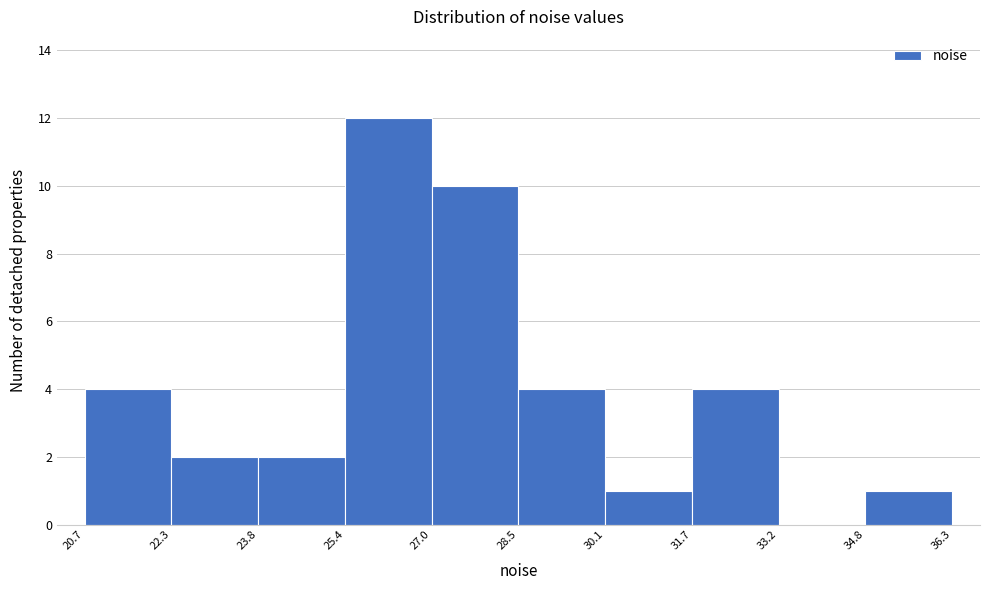

Reading left to right, transcribe this chart: for each bar, give the range it covers on the x-axis and its height. The values are not printed on the chart, so give them approximately, as read against the axis.

20.7 to 22.3: 4
22.3 to 23.8: 2
23.8 to 25.4: 2
25.4 to 27.0: 12
27.0 to 28.5: 10
28.5 to 30.1: 4
30.1 to 31.7: 1
31.7 to 33.2: 4
33.2 to 34.8: 0
34.8 to 36.3: 1